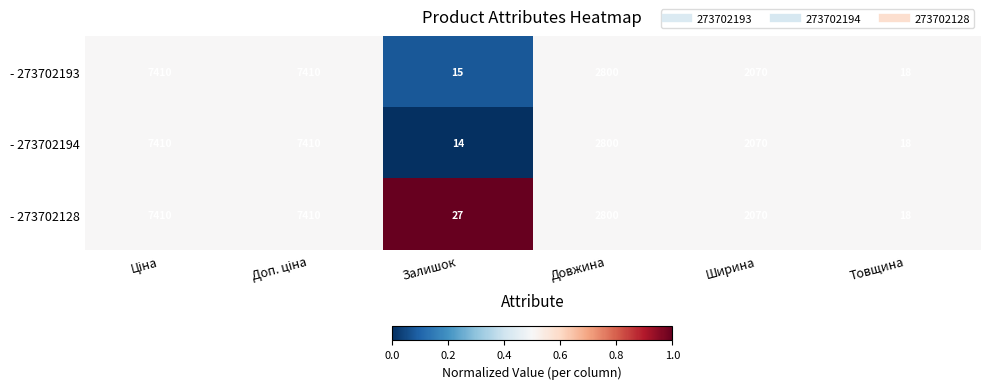

Which series has the largest total across all categories?

- 273702128